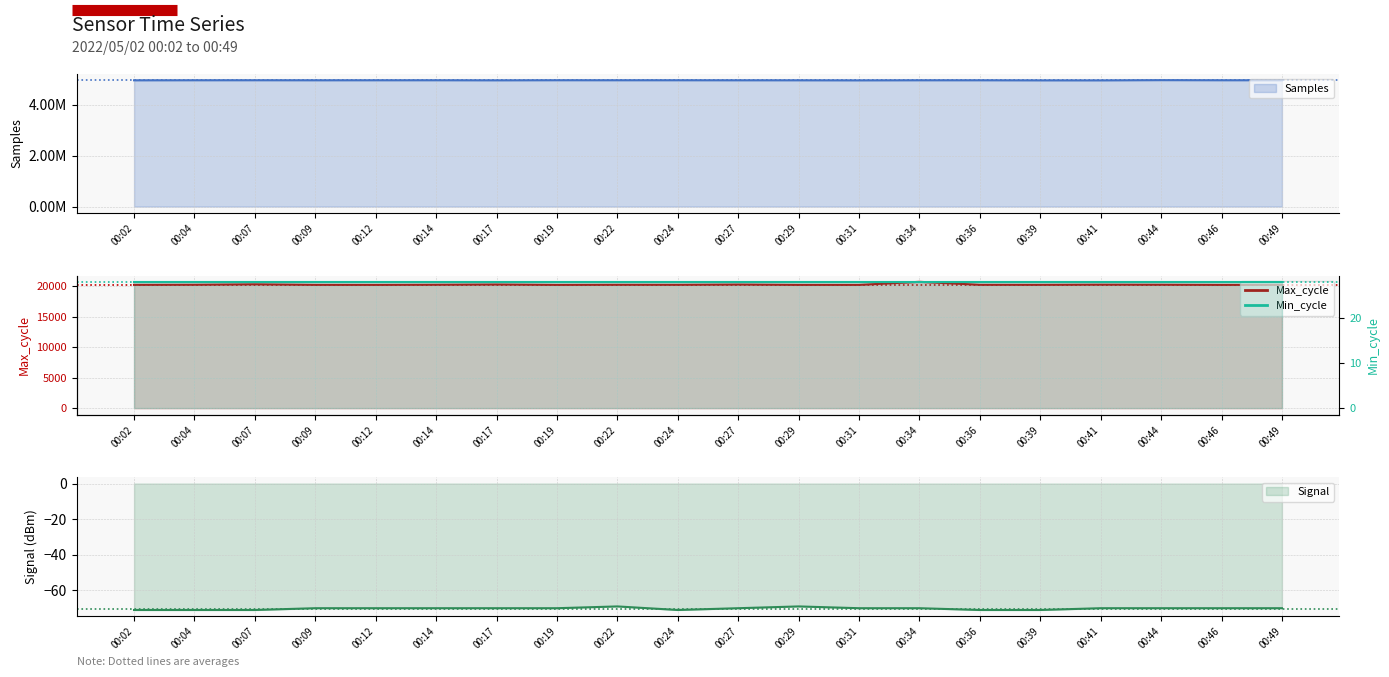

True or false: Signal and Max_cycle intersect in this chart.

False